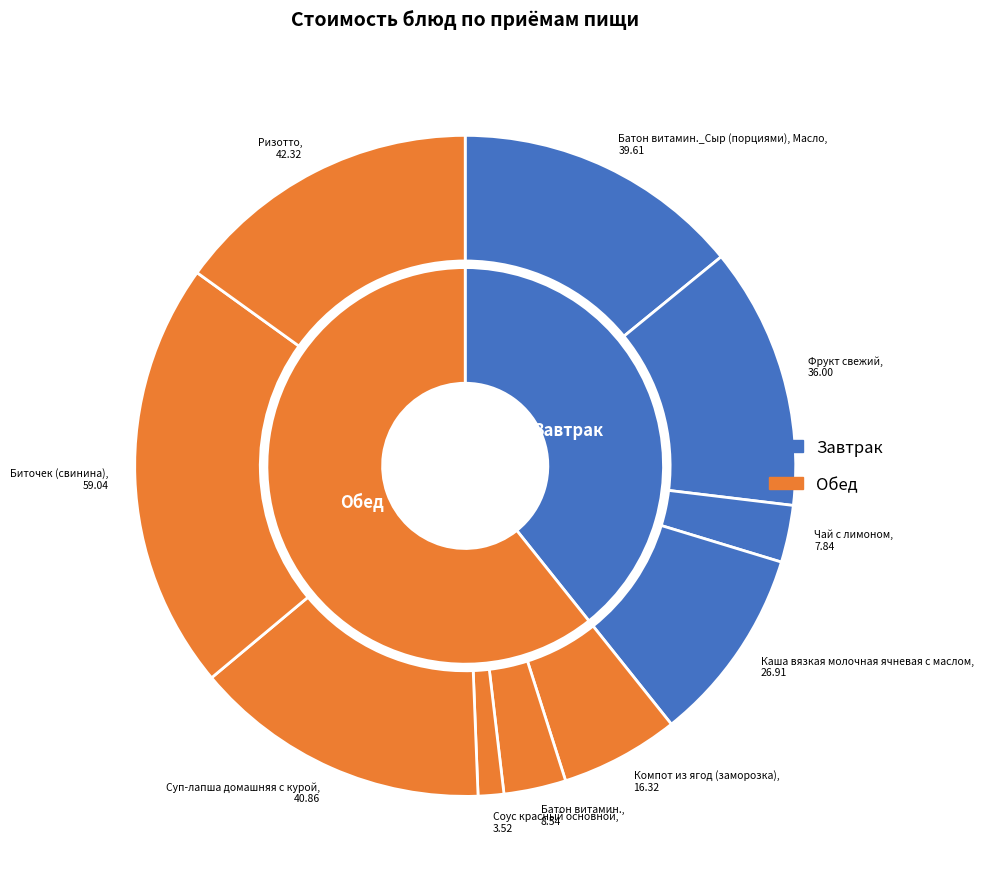

What percentage do Соус красный основной and Каша вязкая молочная ячневая с маслом together represent?

10.8%